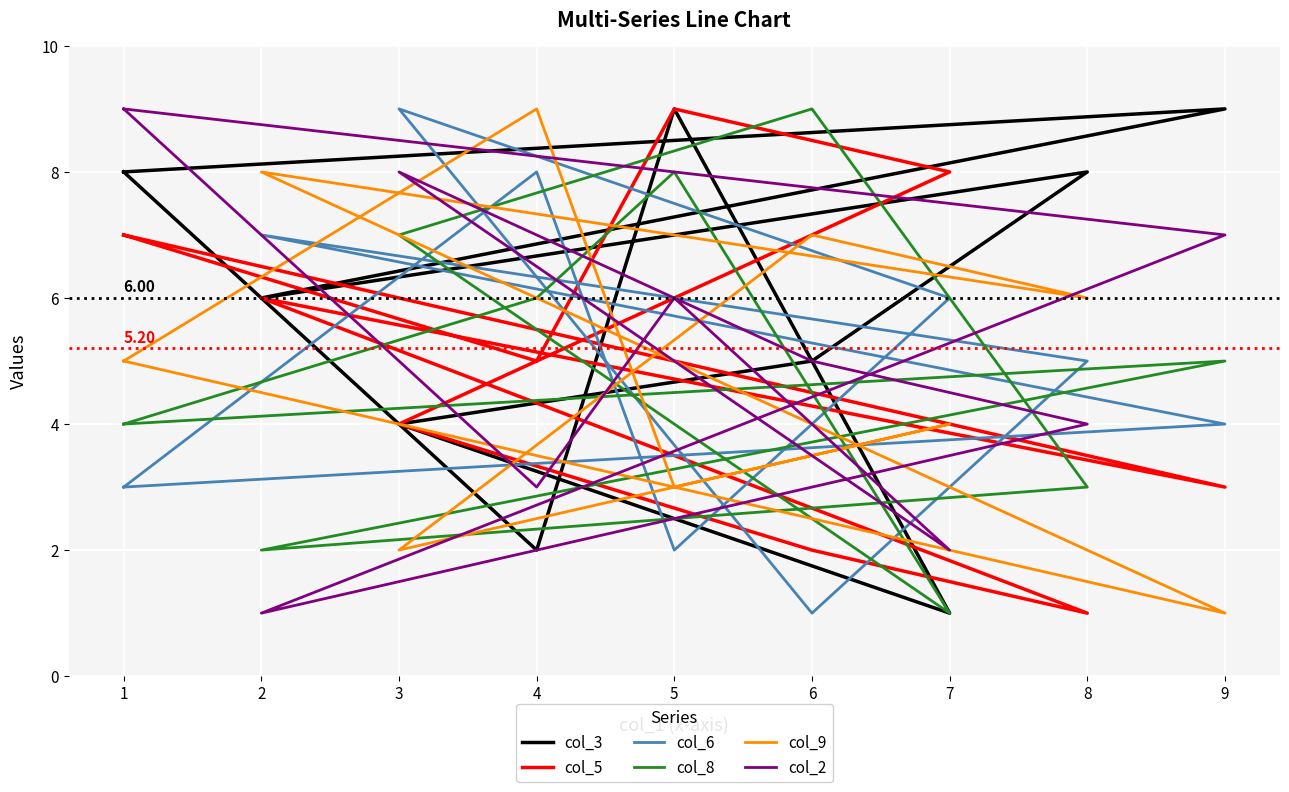

How many intersections are there between col_3 and col_9?

8